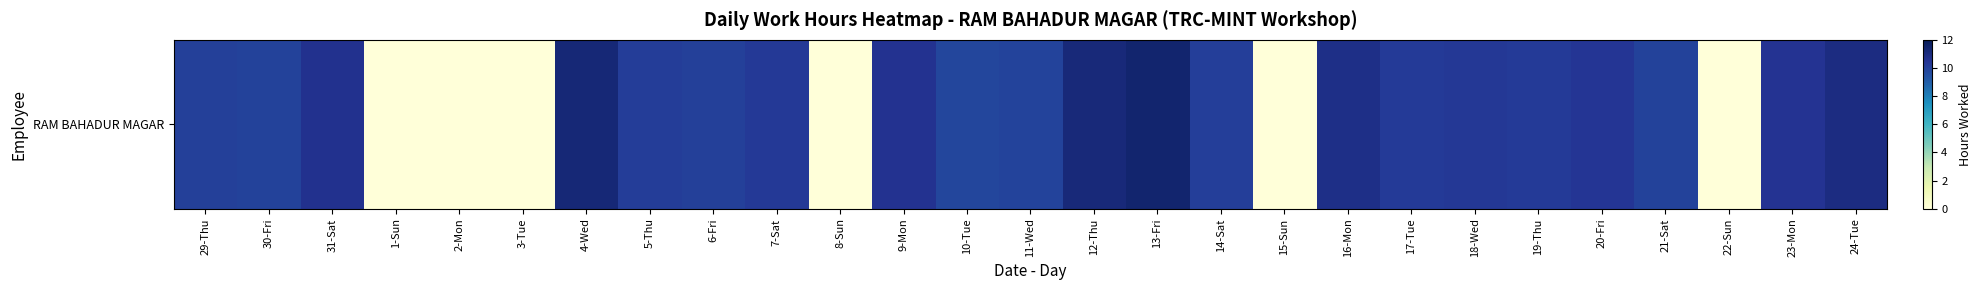

Rank the categories by value from lowest to highest.

1-Sun, 2-Mon, 3-Tue, 8-Sun, 15-Sun, 22-Sun, 10-Tue, 11-Wed, 21-Sat, 30-Fri, 29-Thu, 6-Fri, 14-Sat, 5-Thu, 19-Thu, 17-Tue, 7-Sat, 18-Wed, 20-Fri, 23-Mon, 9-Mon, 31-Sat, 16-Mon, 24-Tue, 12-Thu, 4-Wed, 13-Fri